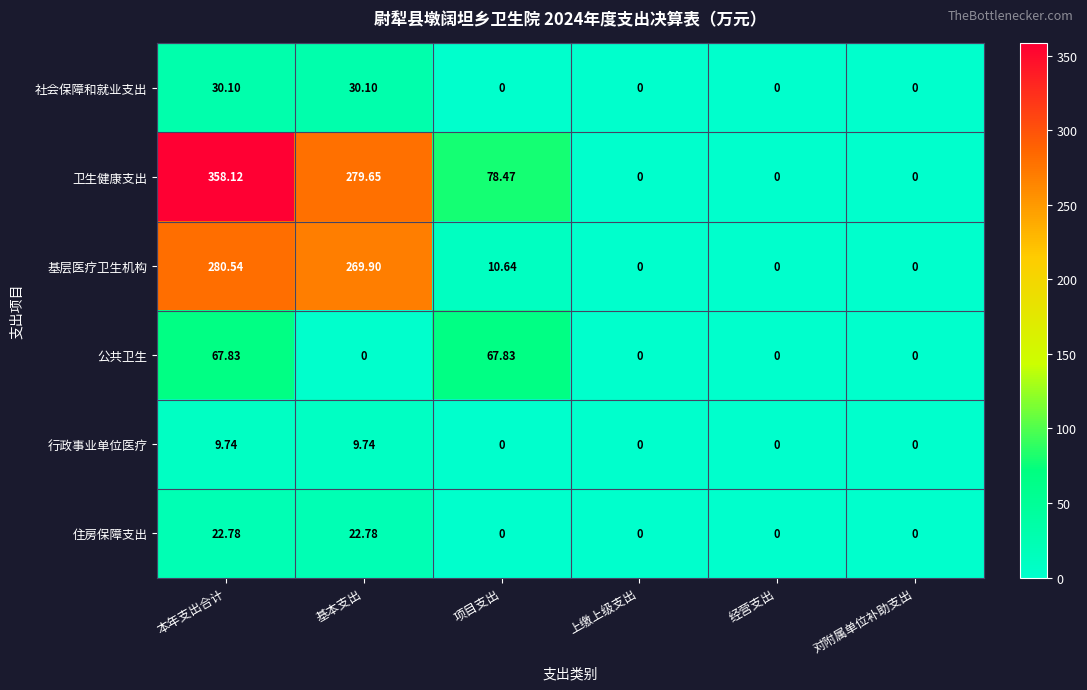

Which label corresponds to the largest value in the chart?

本年支出合计